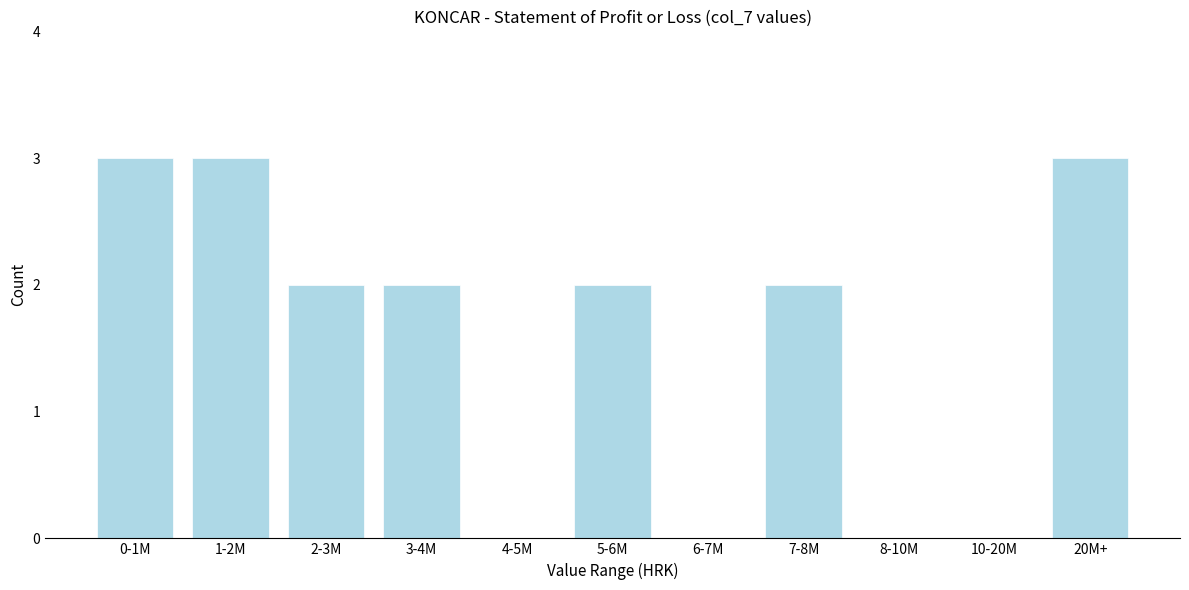

Reading left to right, what are all the values shown in this chart?

0-1M=3	1-2M=3	2-3M=2	3-4M=2	4-5M=0	5-6M=2	6-7M=0	7-8M=2	8-10M=0	10-20M=0	20M+=3